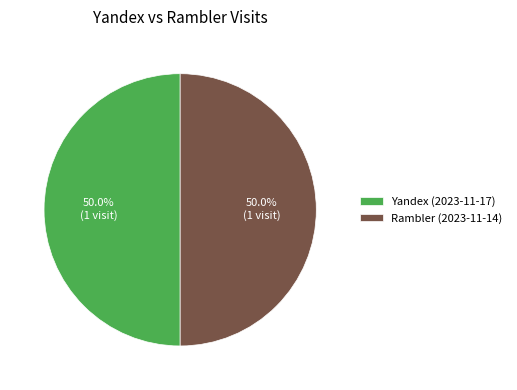

To the nearest percent, what is the average slice percentage?

50%